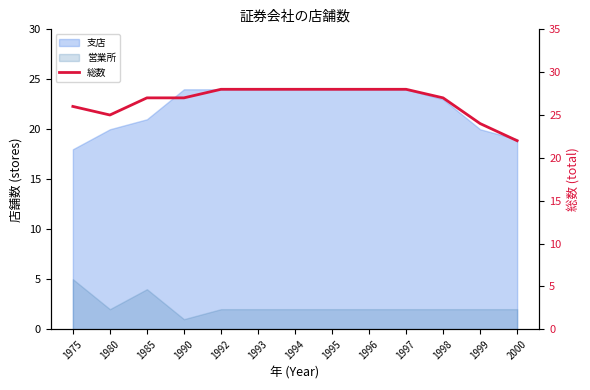

Is it true that the value at 1992 is 19?

False